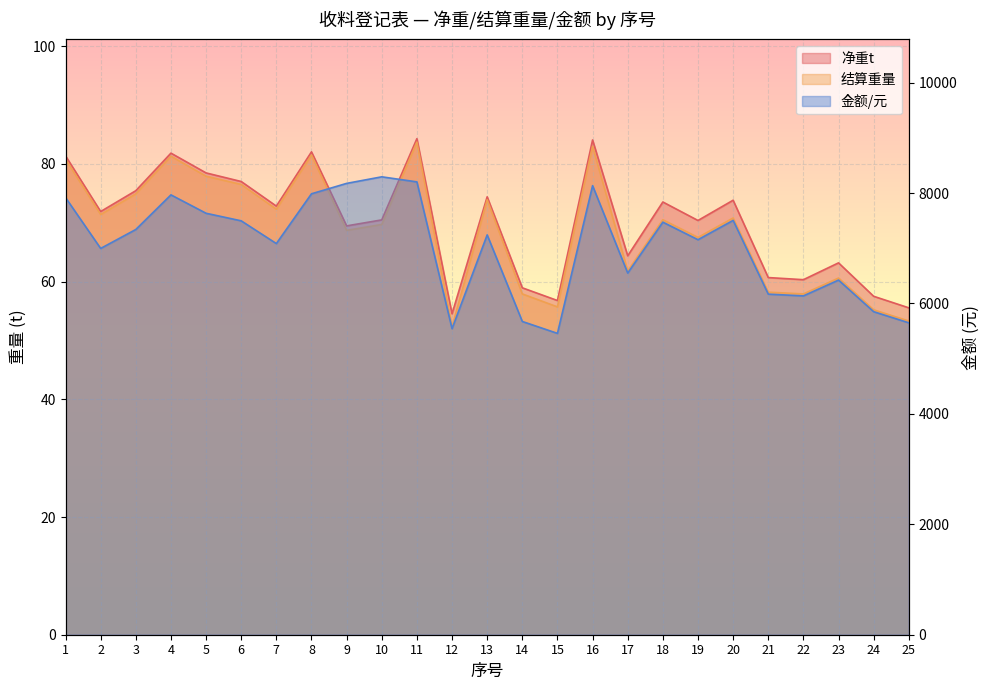

Which series has the widest spread of values?

金额/元